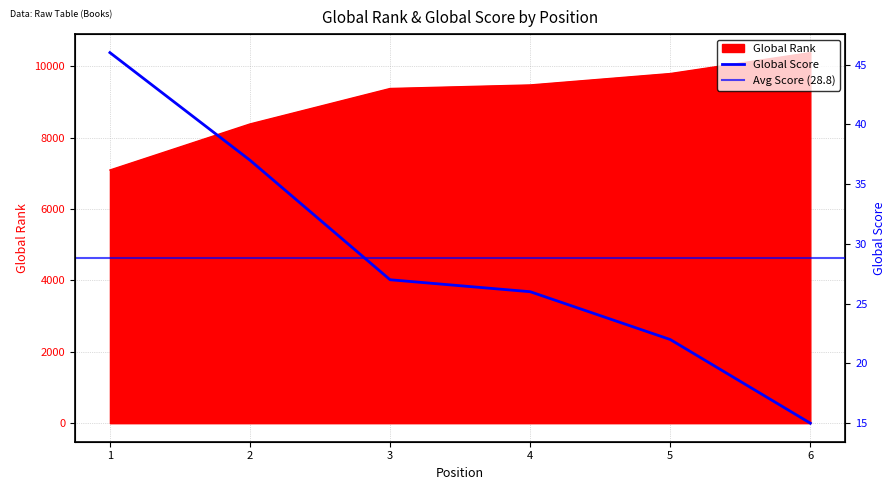

Which series changed the most between 3 and 6?

Global Rank